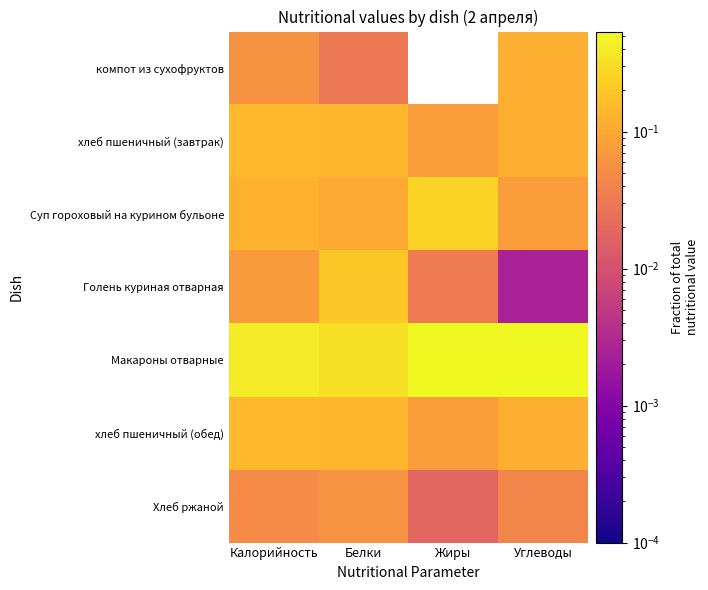

Between Углеводы and Белки, which is larger?

Углеводы